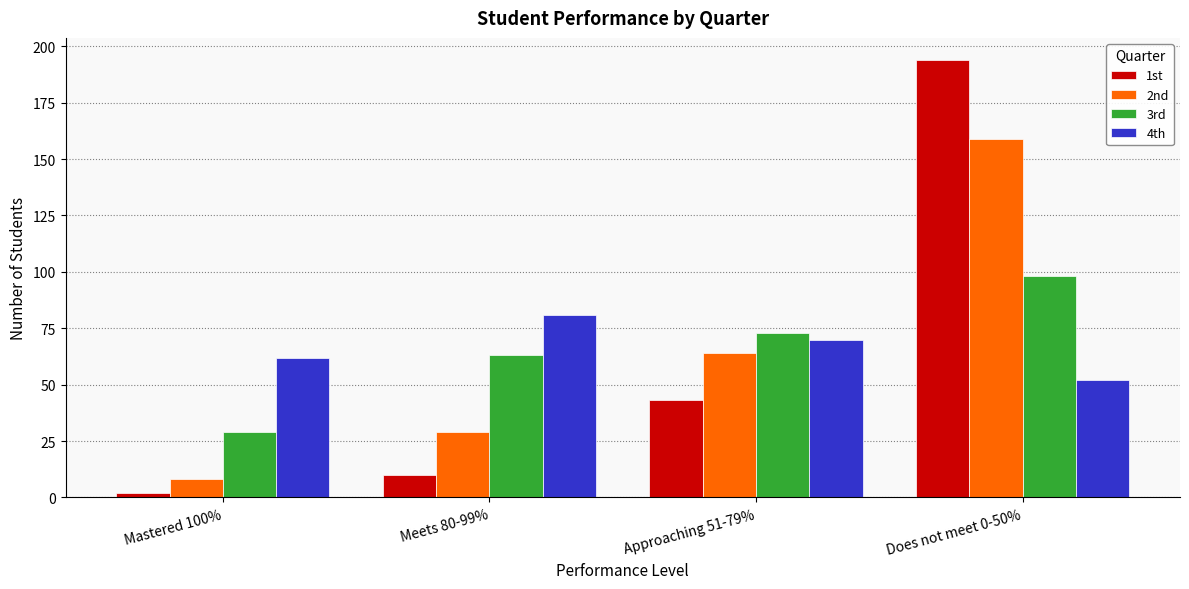

What is the difference between the maximum and minimum values in the 3rd series?

69